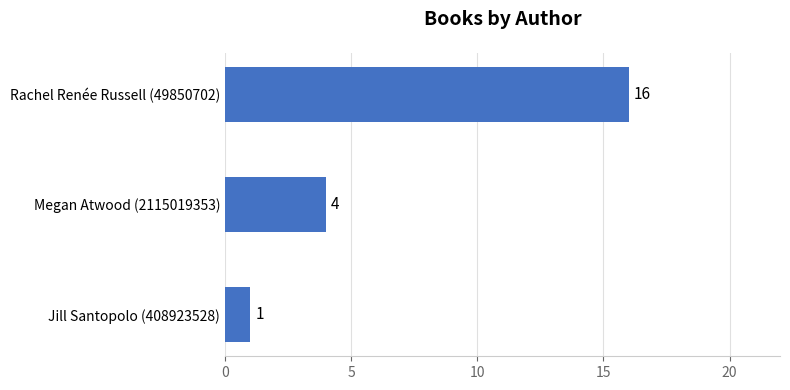

Read the value at Megan Atwood (2115019353).

4